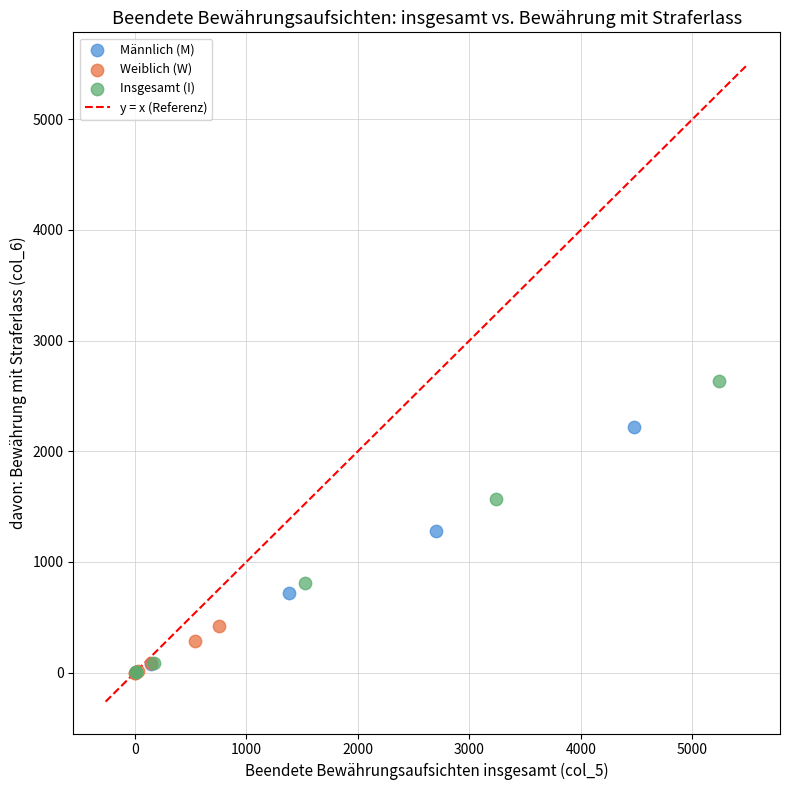

Which series contains the highest Y value?

Insgesamt (I)